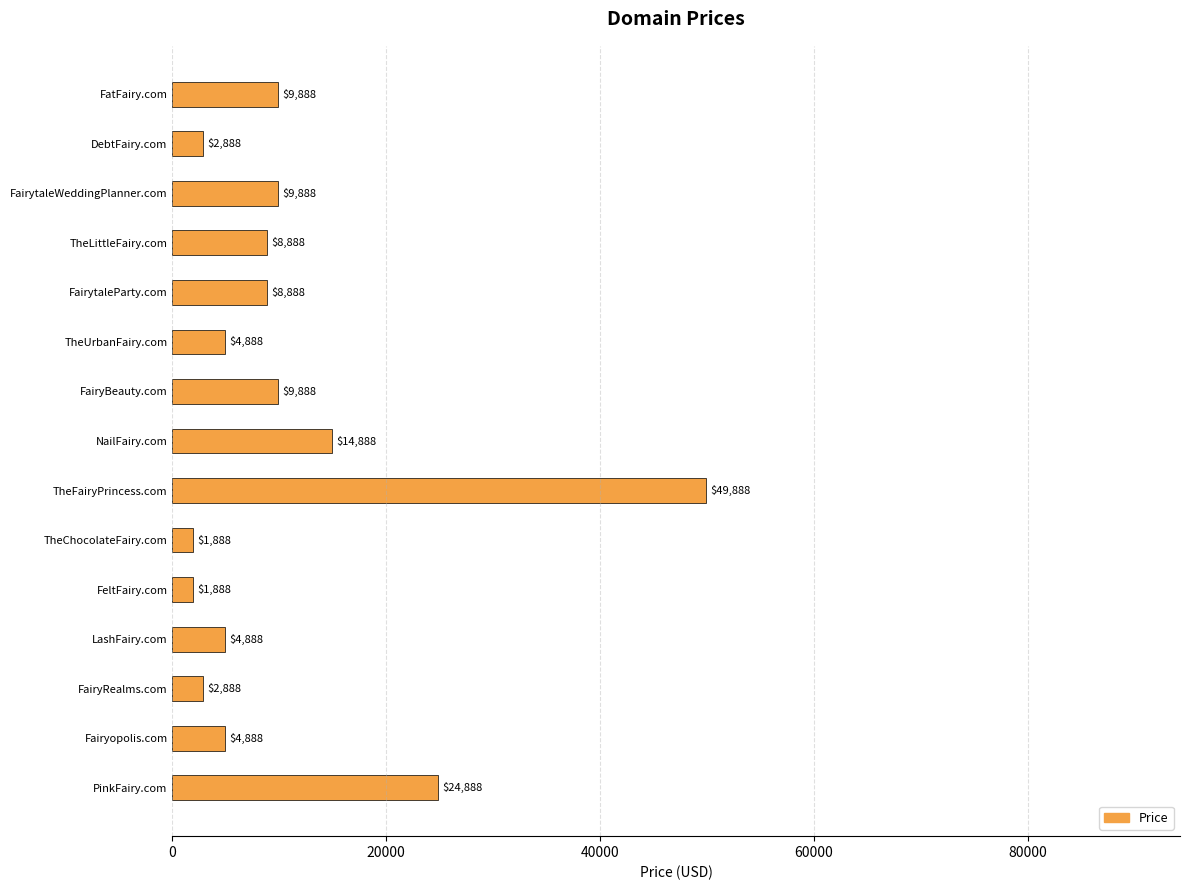

The value at NailFairy.com is 3436. True or false?

False